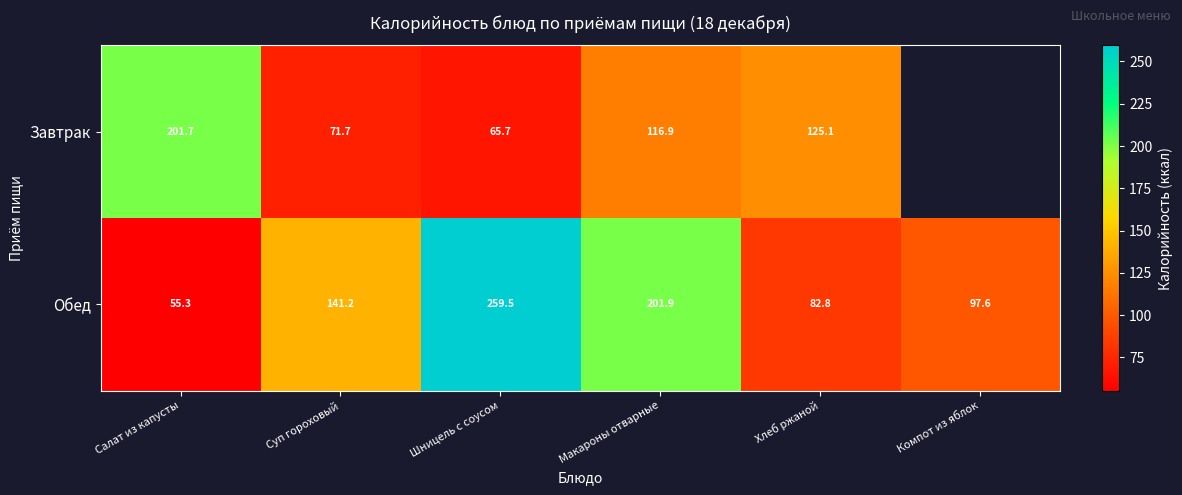

What is the minimum value shown in the chart?

55.3